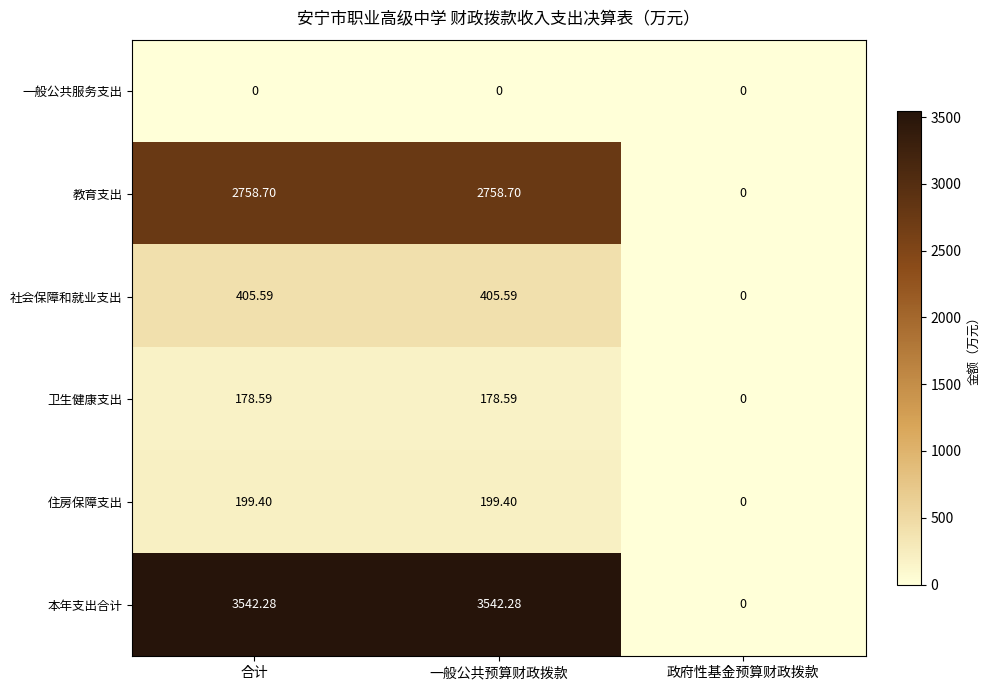

Between 一般公共预算财政拨款 and 政府性基金预算财政拨款, which series saw the biggest shift?

本年支出合计